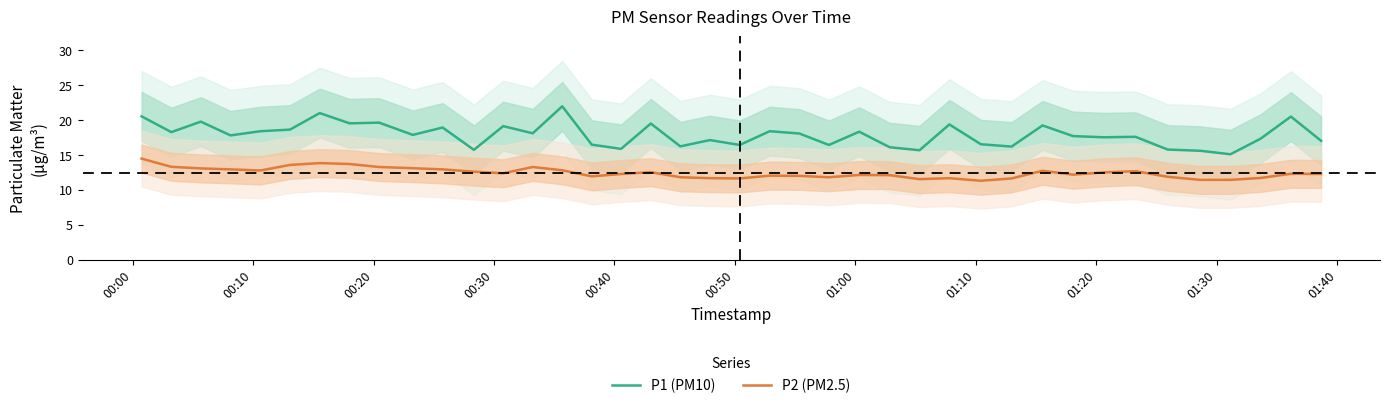

List the series in order of their peak value, lowest first.

P2 (PM2.5), P1 (PM10)